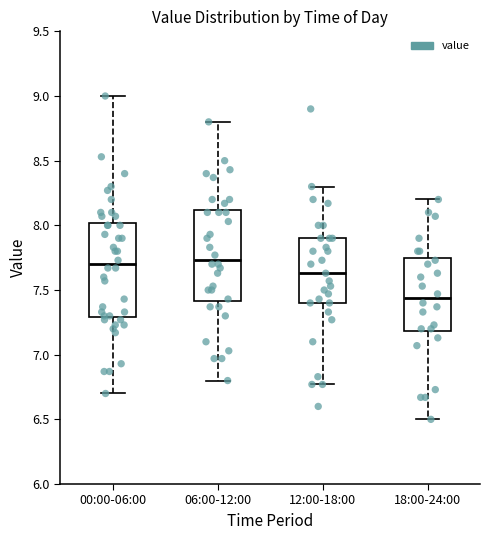

Where does the median line of the box for 00:00-06:00 sit on the y-axis? The values are not printed on the chart, so give them approximately, as read against the axis.

7.70